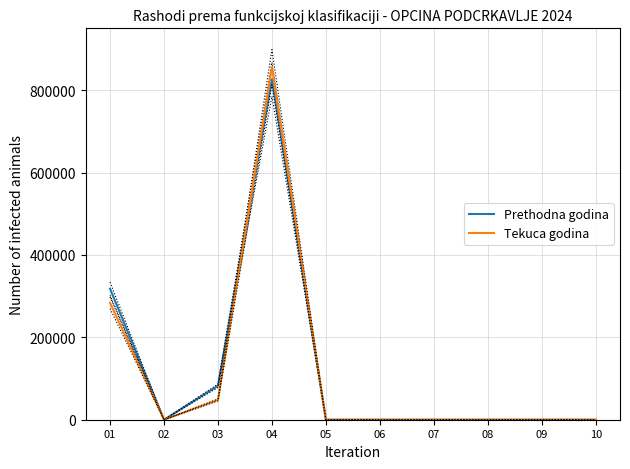

What is the greatest value displayed?

855535.5